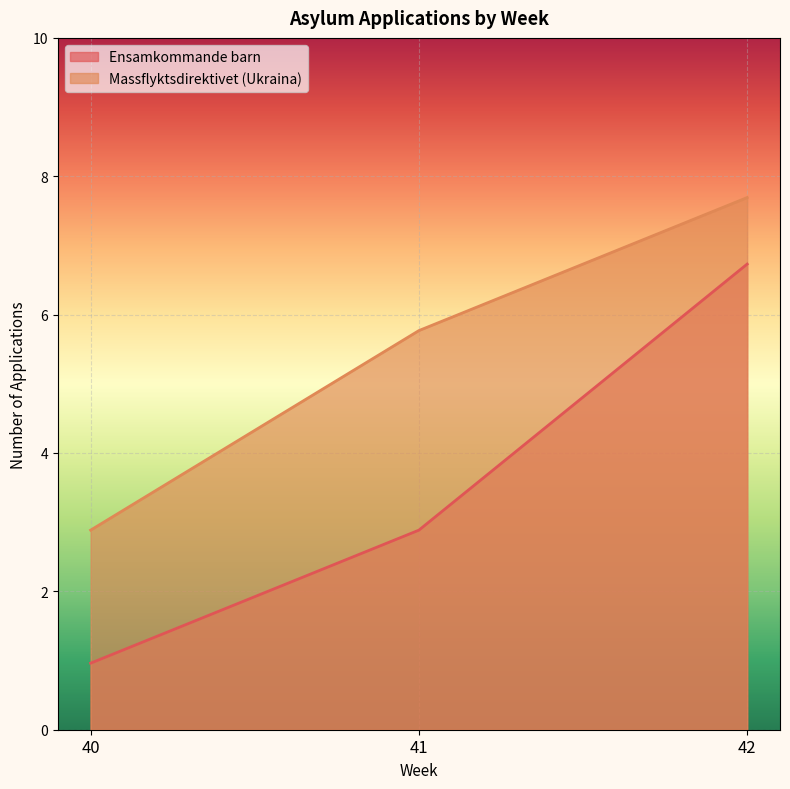

True or false: Massflyktsdirektivet (Ukraina) has a value of 8 at 41.

False